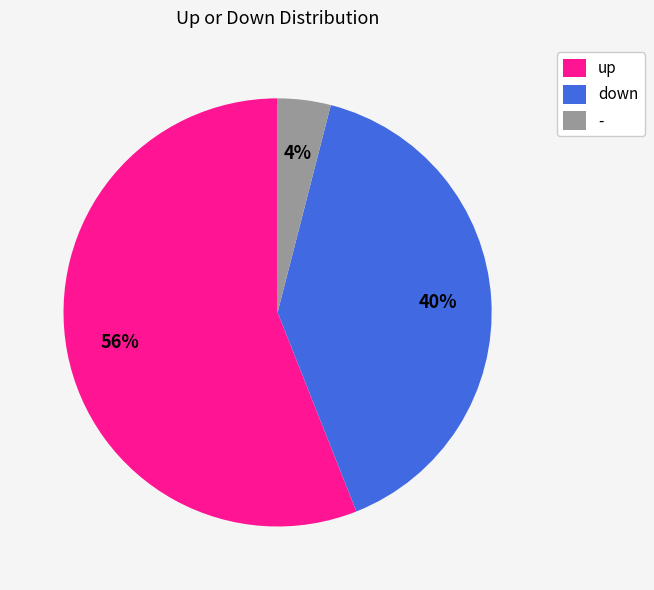

To the nearest percent, what is the difference between the down and - slice percentages?

36%